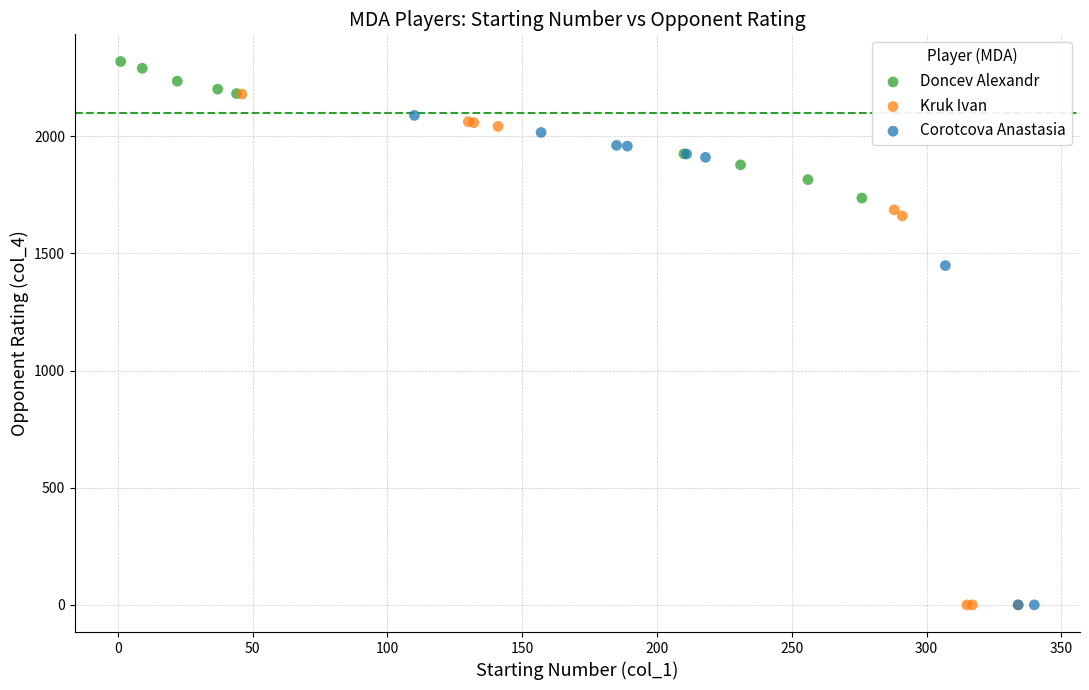

Which series reaches the maximum Y coordinate?

Doncev Alexandr